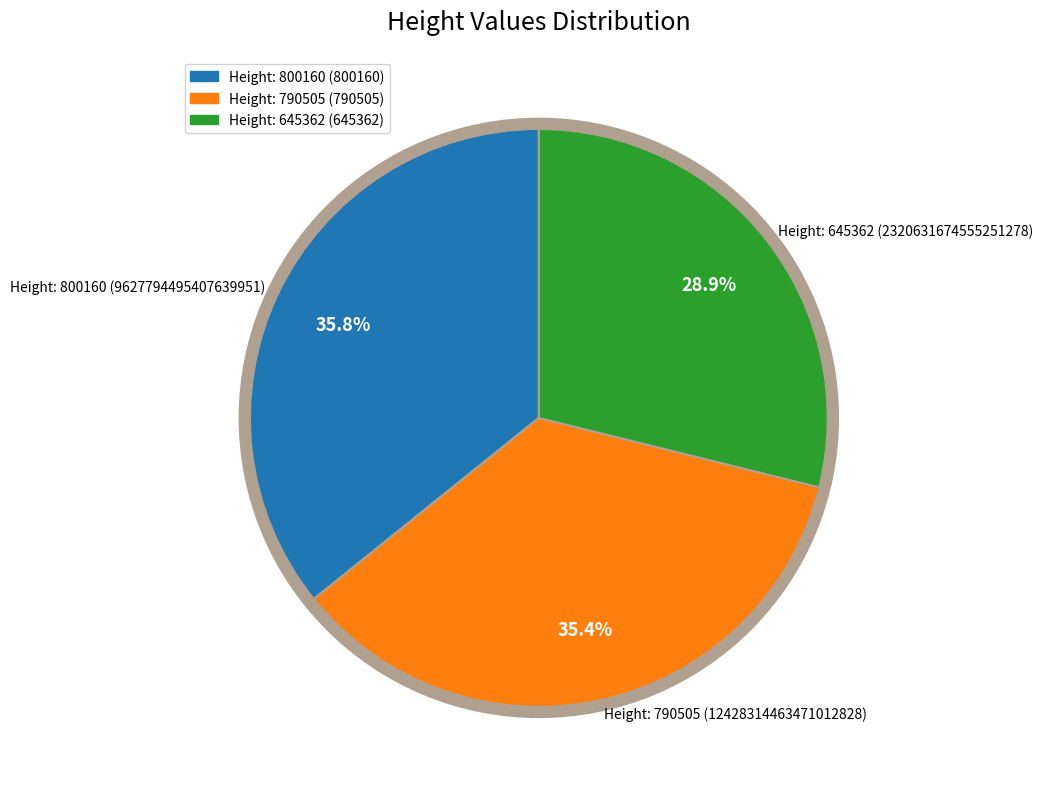

Which slice is the smallest?

Height: 645362 (645362)